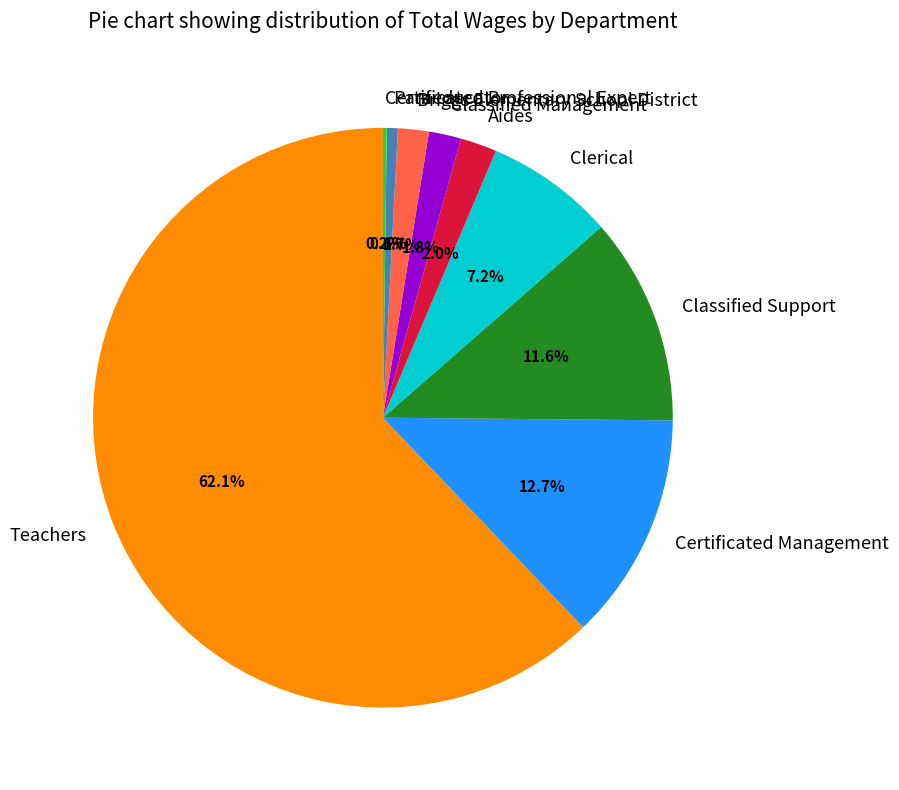

Combined, do Aides and Classified Management account for over 50%?

No